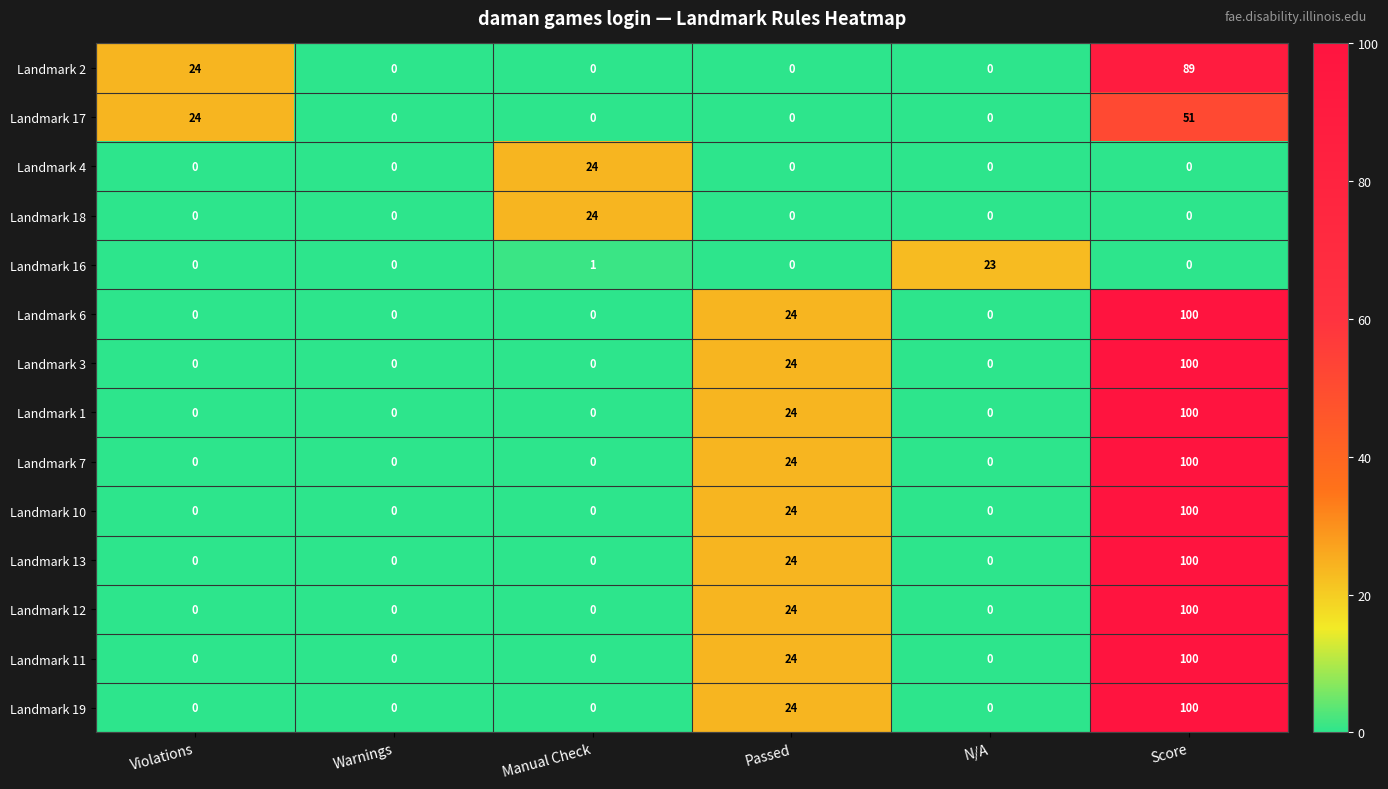

What is the spread (max minus min) of values at Score?

100